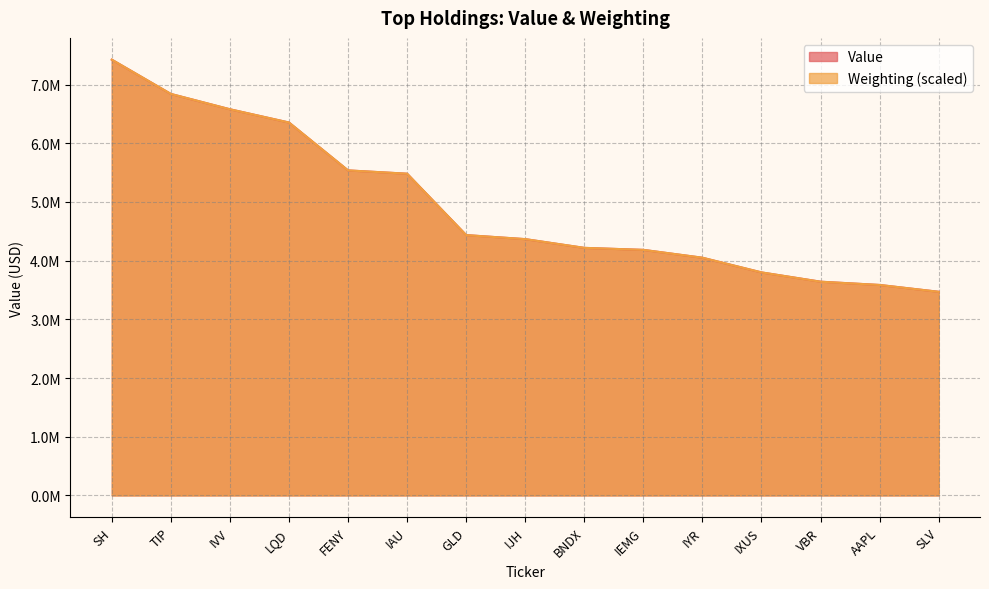

What is the value of the Weighting point at the 2nd from the left?

6841414.8